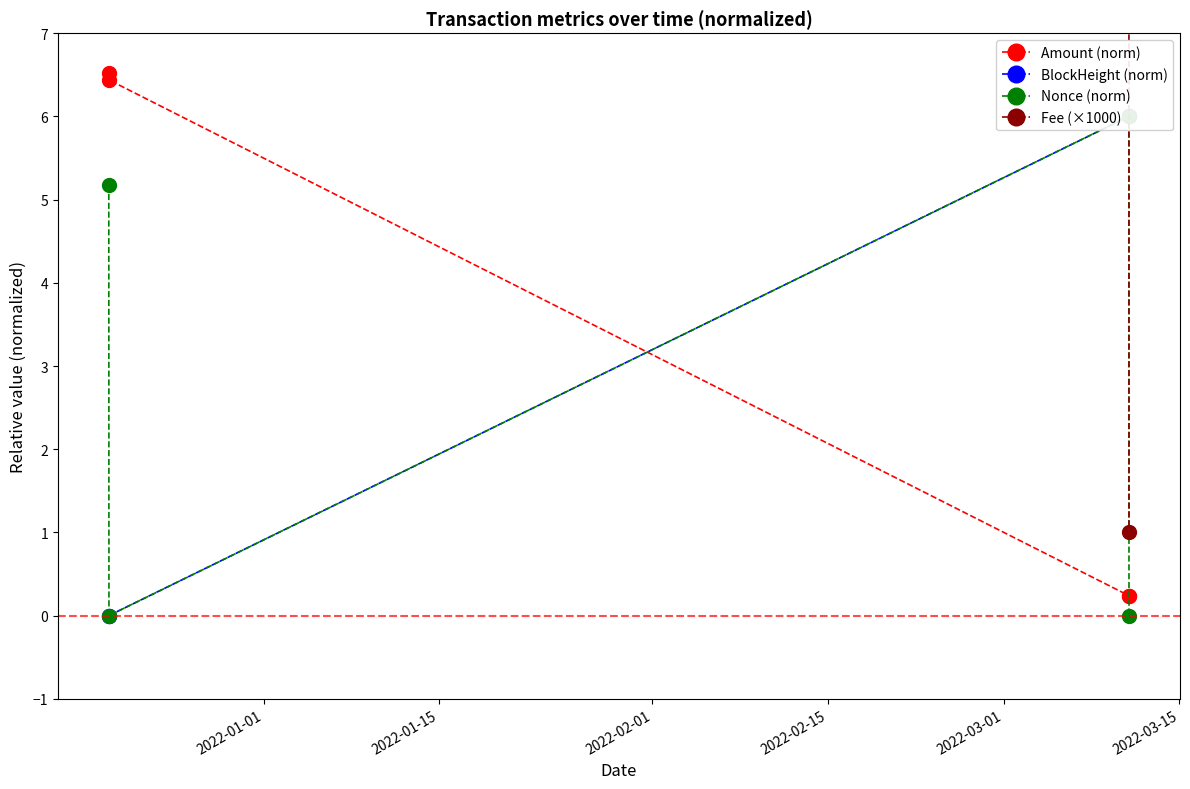

True or false: Fee (×1000) and Amount (norm) intersect in this chart.

False